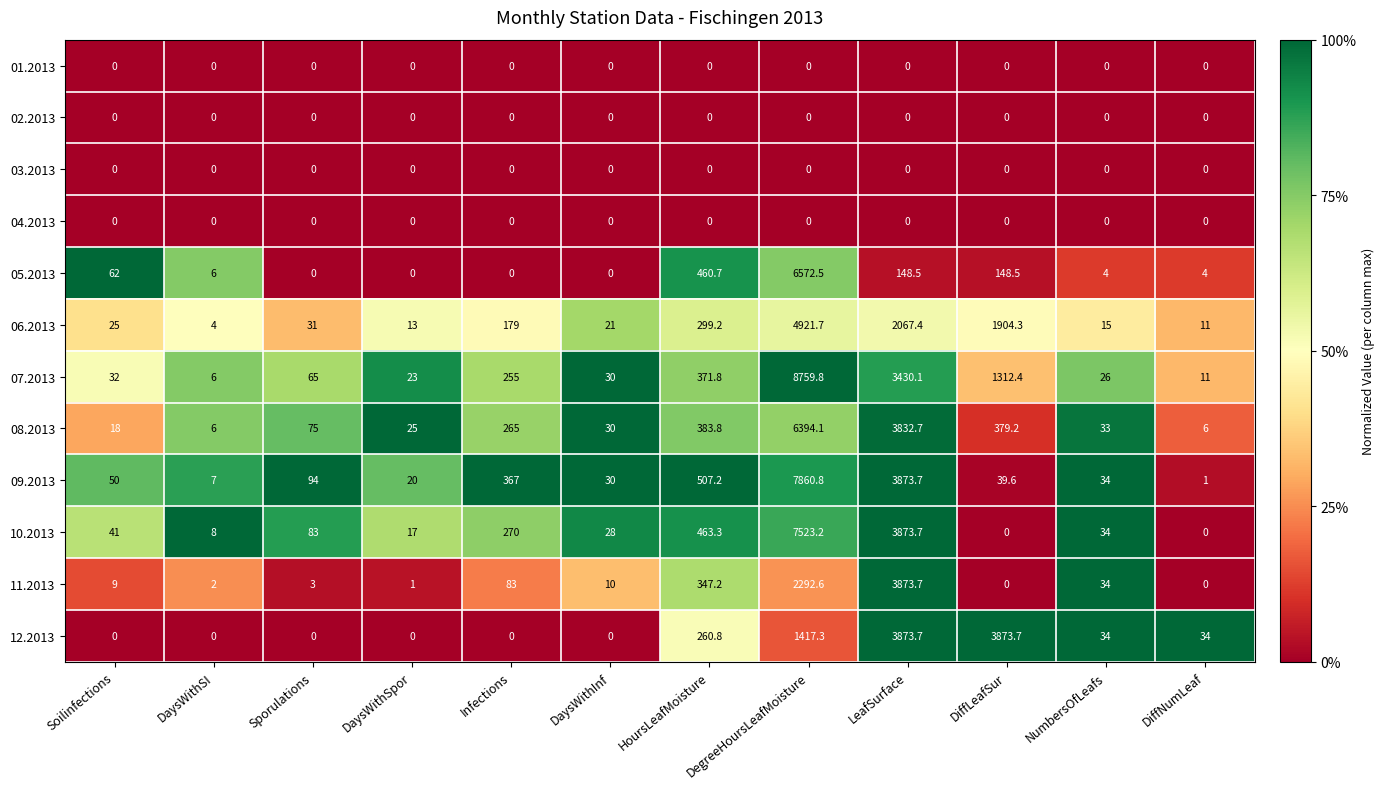

What is the lowest value of the 09.2013 series?

1.0